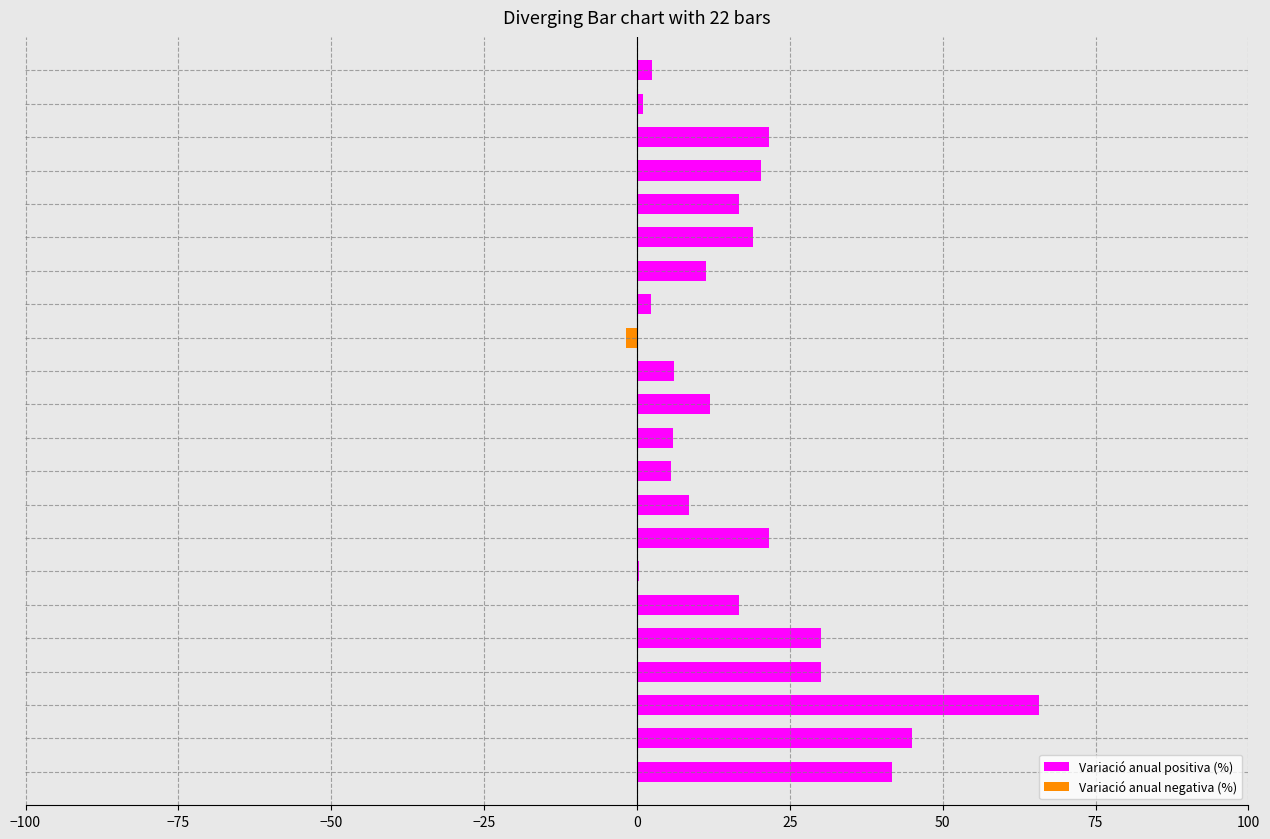

What is the sum of all Variació anual positiva (%) values?

384.0